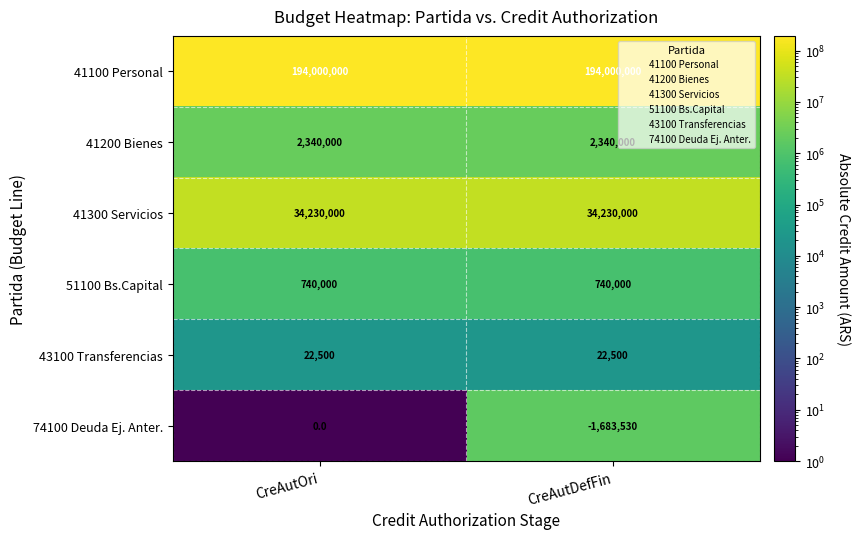

How many distinct data groups are displayed?

6